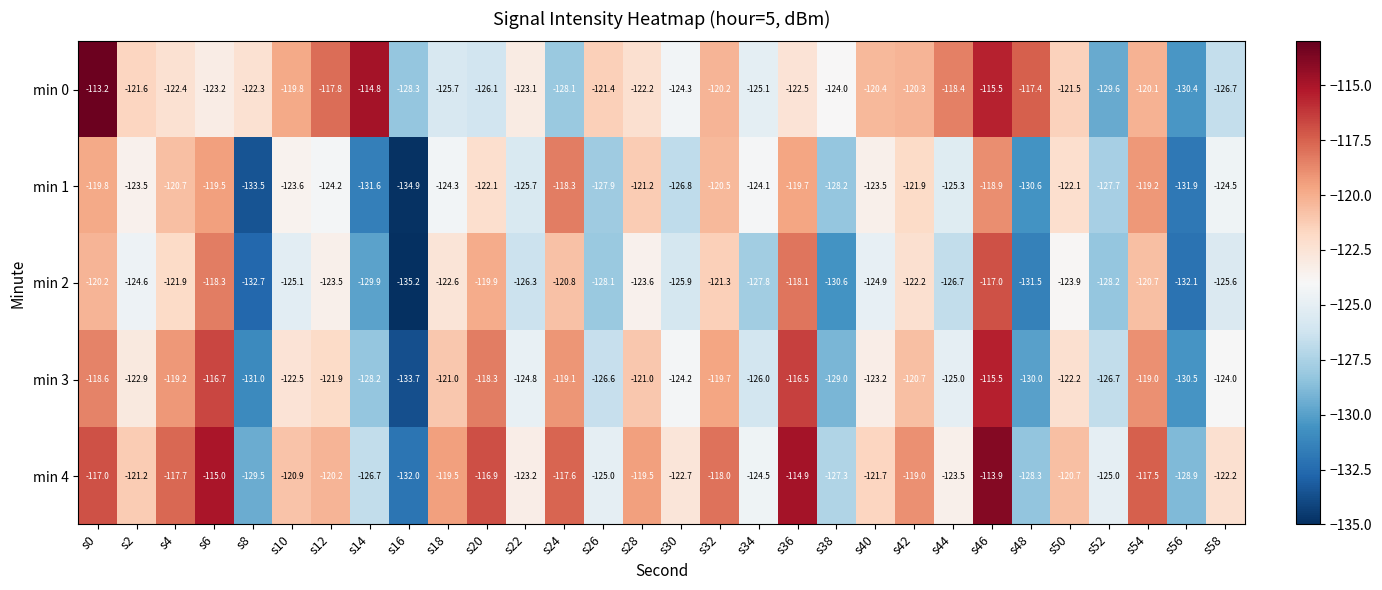

What is the total value across all series at s54?

-596.5